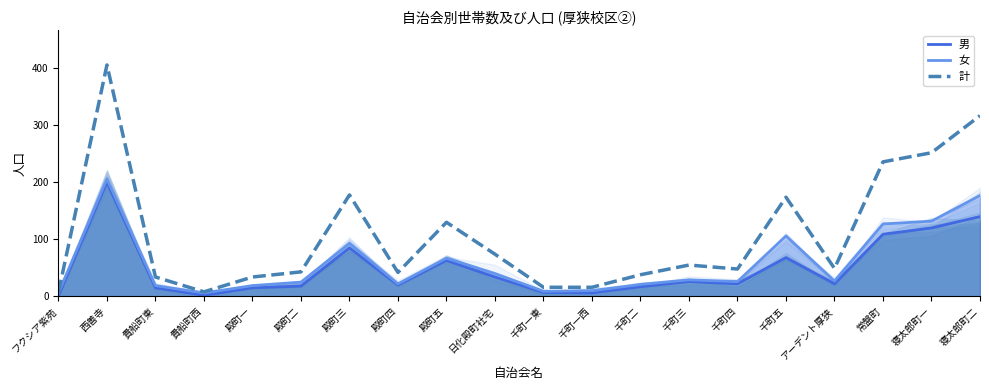

Which category has the lowest value across all series?

フクシア紫苑